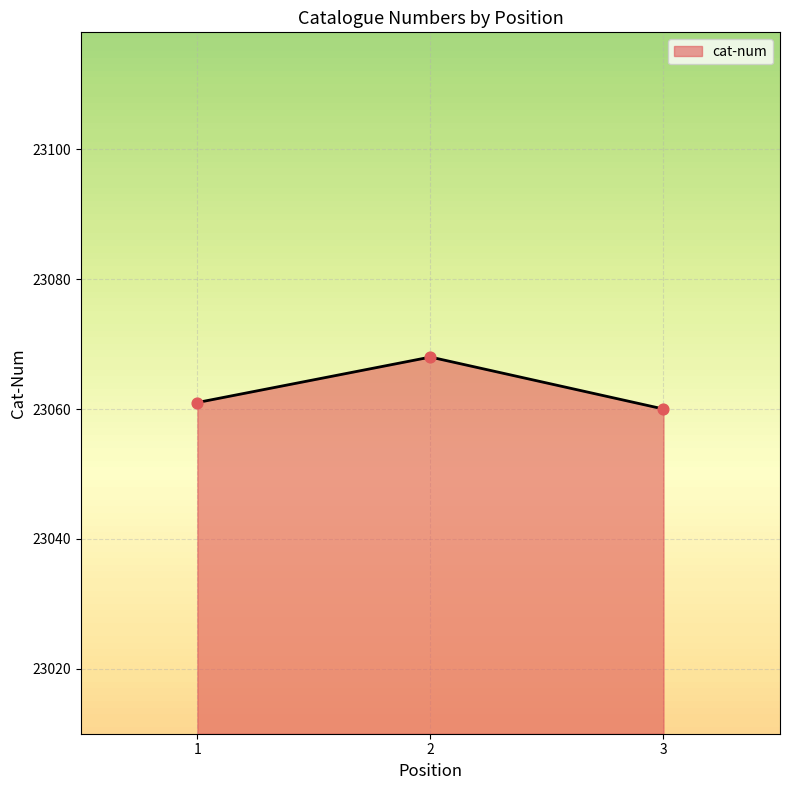

Approximately how many times larger is the value at 2 compared to 1?

1.0